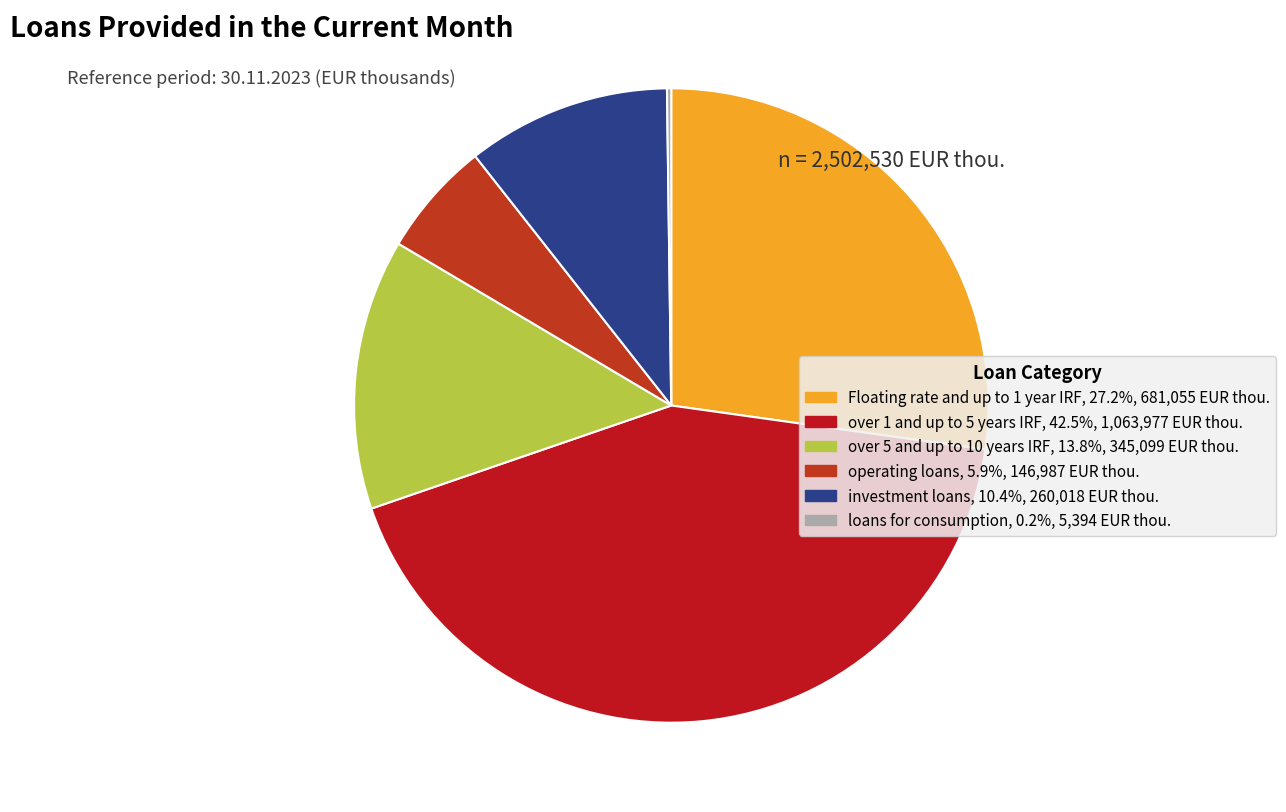

Which category has the biggest portion of the pie?

over 1 and up to 5 years IRF